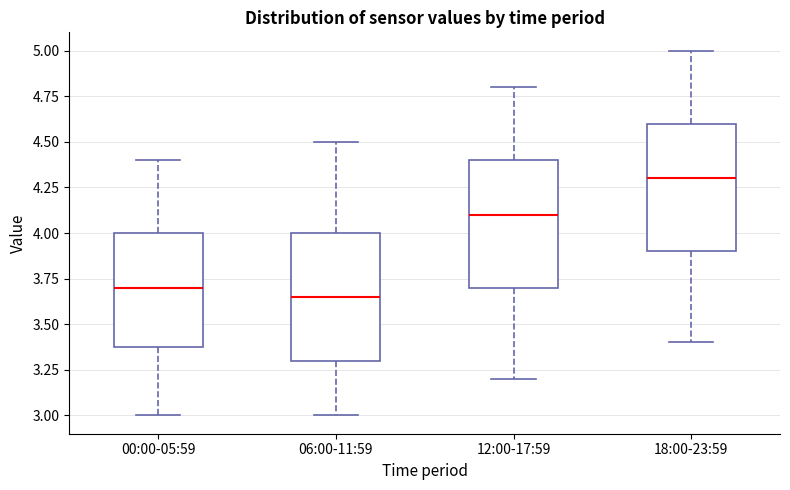

Where does the upper whisker of the box for 00:00-05:59 end on the y-axis? The values are not printed on the chart, so give them approximately, as read against the axis.

4.40